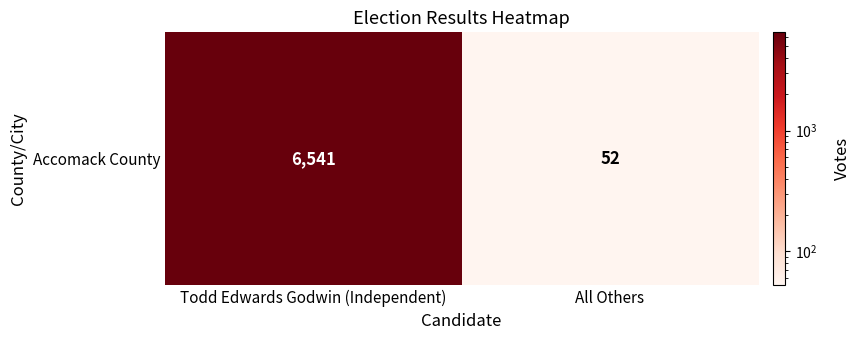

True or false: the data shows 26 at All Others.

False